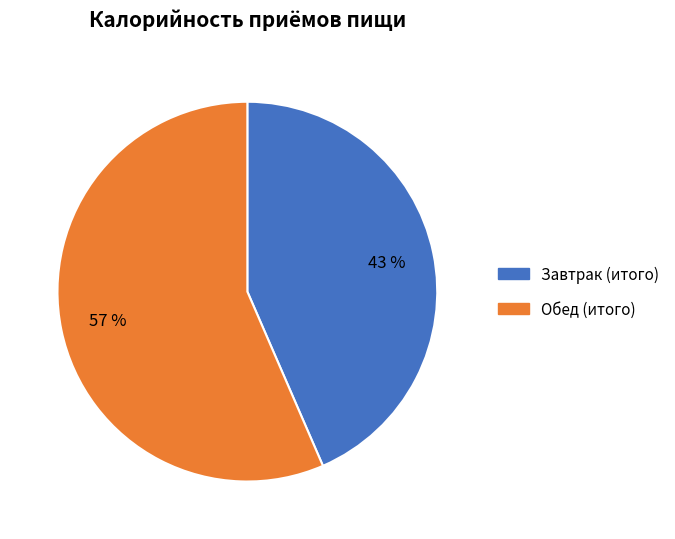

What percentage is the Завтрак (итого) slice, to the nearest percent?

43%